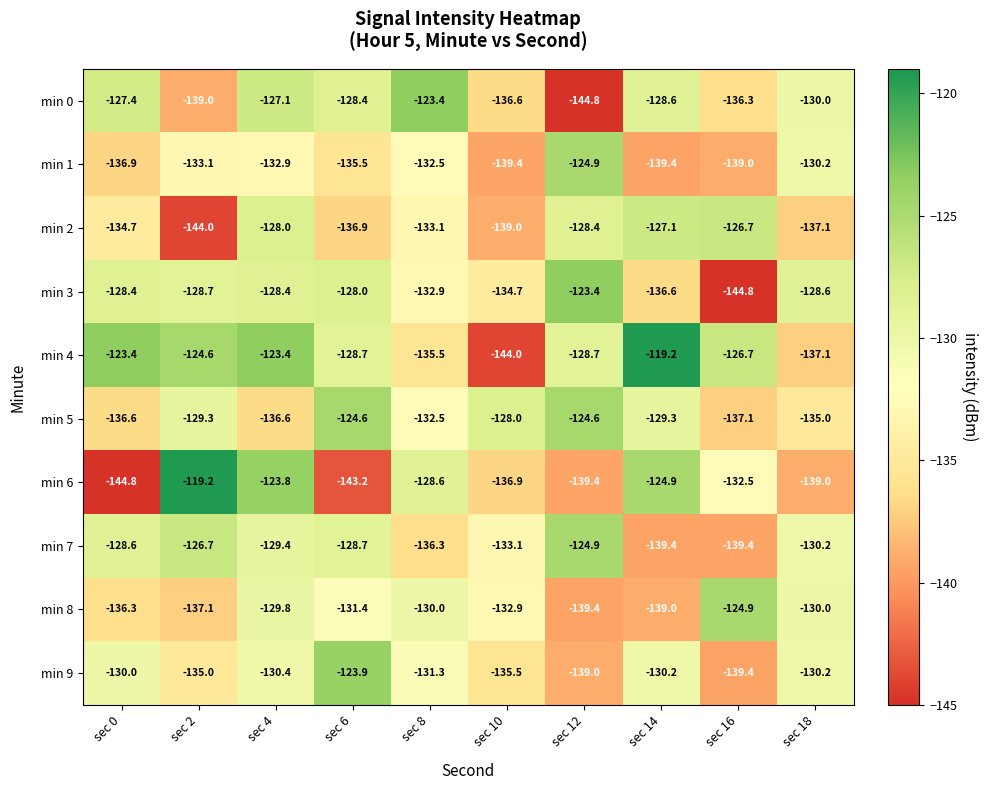

What is the maximum value shown in the chart?

-119.2